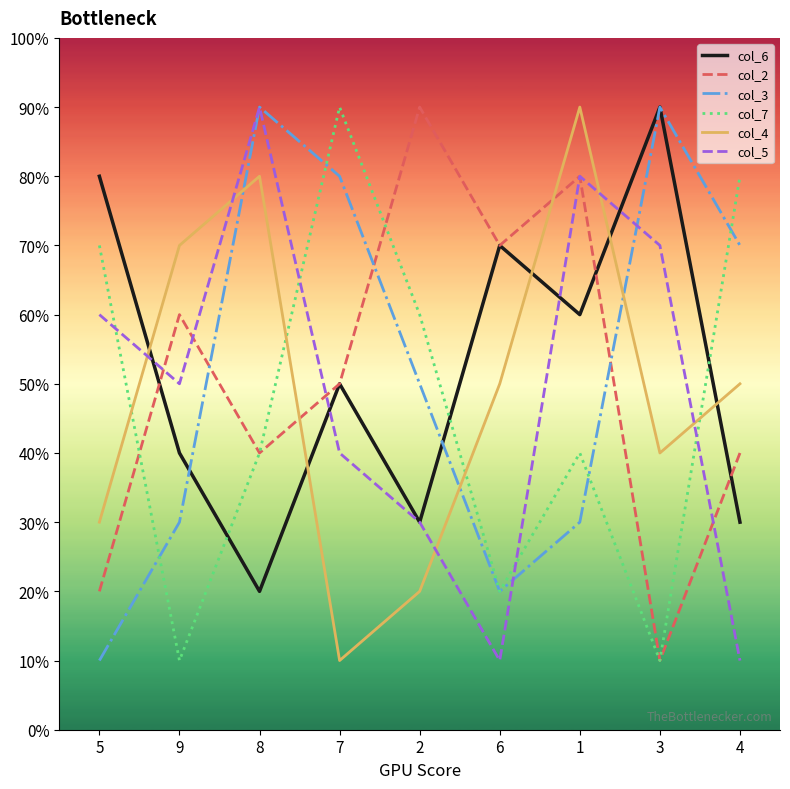

Between 6 and 1, which series saw the biggest shift?

col_5